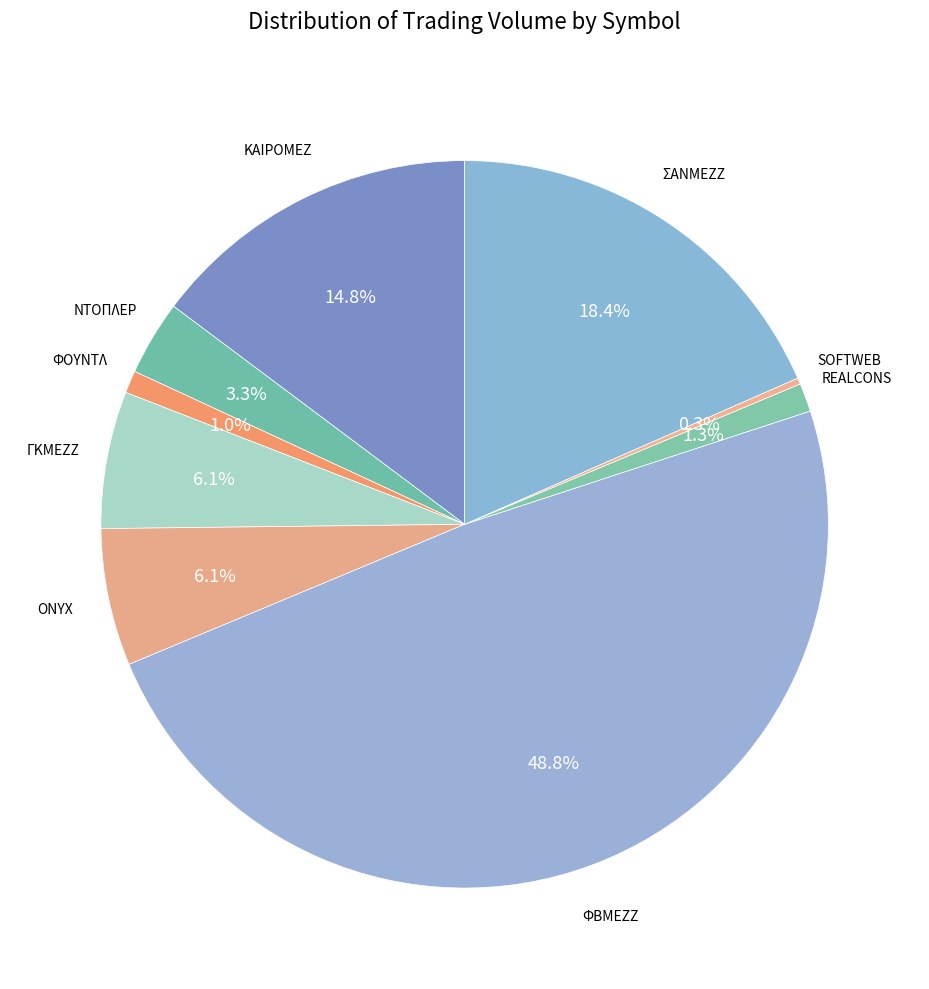

Count the number of slices in the pie.

9